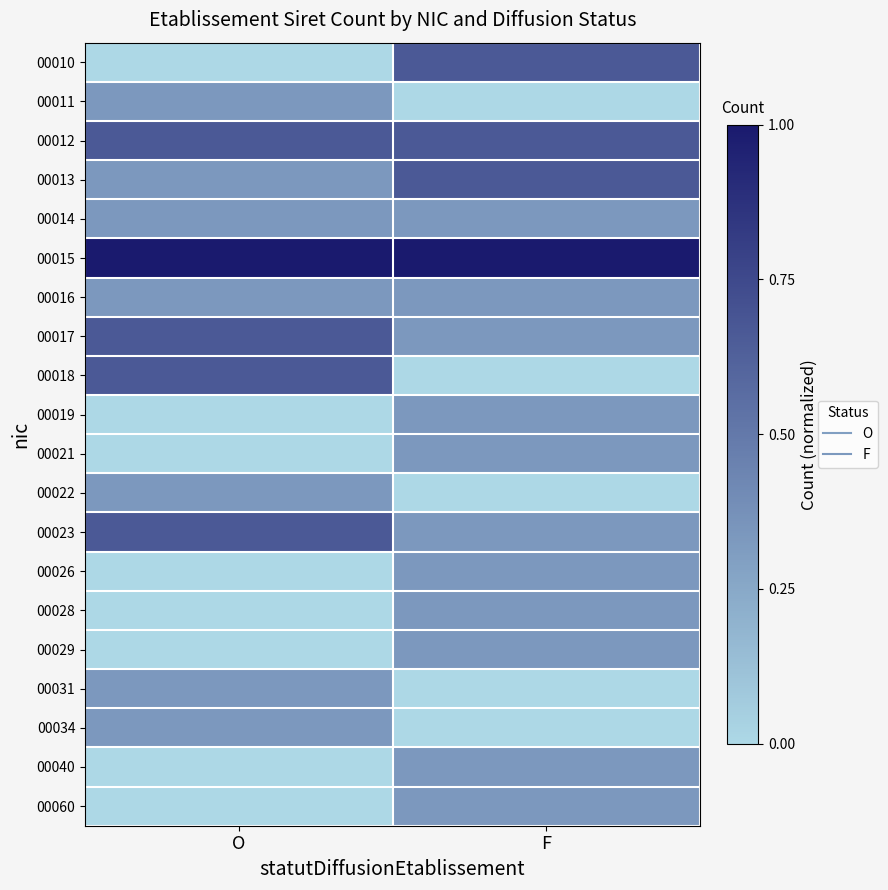

Reading left to right, extract all data points from this chart.

00010: O=0.0	F=0.7
00011: O=0.3	F=0.0
00012: O=0.7	F=0.7
00013: O=0.3	F=0.7
00014: O=0.3	F=0.3
00015: O=1.0	F=1.0
00016: O=0.3	F=0.3
00017: O=0.7	F=0.3
00018: O=0.7	F=0.0
00019: O=0.0	F=0.3
00021: O=0.0	F=0.3
00022: O=0.3	F=0.0
00023: O=0.7	F=0.3
00026: O=0.0	F=0.3
00028: O=0.0	F=0.3
00029: O=0.0	F=0.3
00031: O=0.3	F=0.0
00034: O=0.3	F=0.0
00040: O=0.0	F=0.3
00060: O=0.0	F=0.3